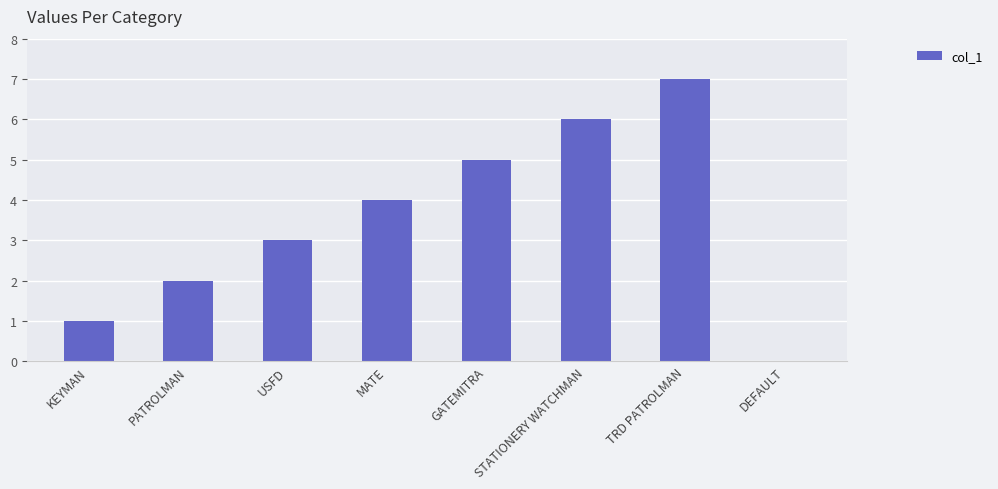

Reading left to right, extract all data points from this chart.

KEYMAN=1	PATROLMAN=2	USFD=3	MATE=4	GATEMITRA=5	STATIONERY WATCHMAN=6	TRD PATROLMAN=7	DEFAULT=0